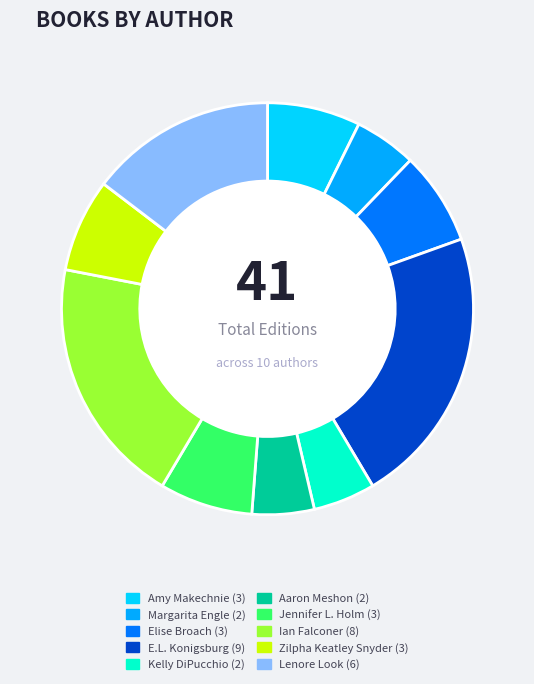

Does any single category account for the majority?

No